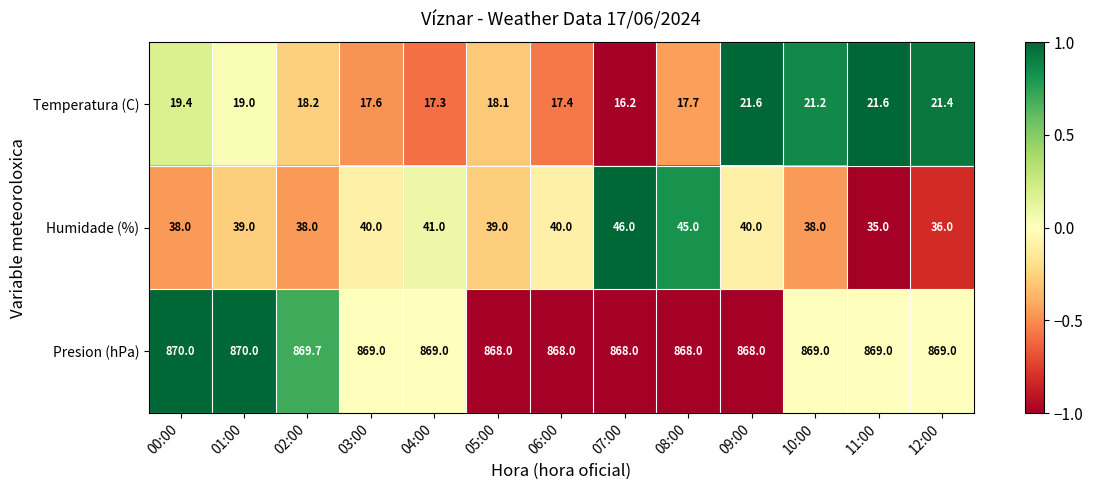

How many Presion (hPa) values are between 868 and 869?

10